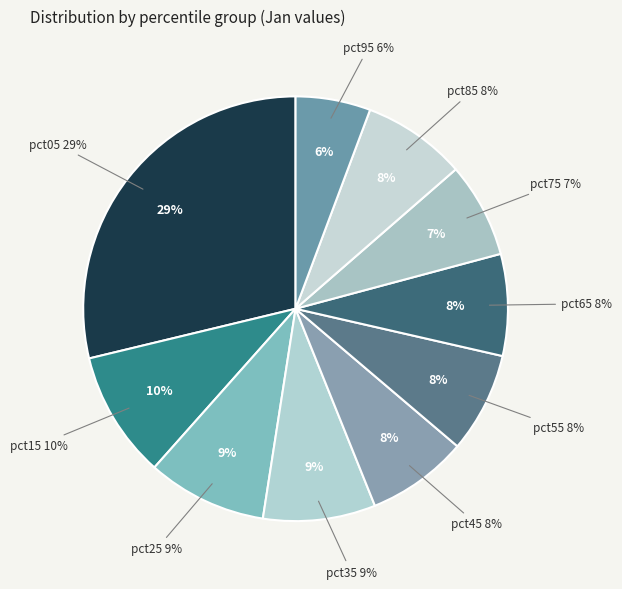

Rank the categories by value from highest to lowest.

pct05, pct15, pct25, pct35, pct85, pct65, pct45, pct55, pct75, pct95